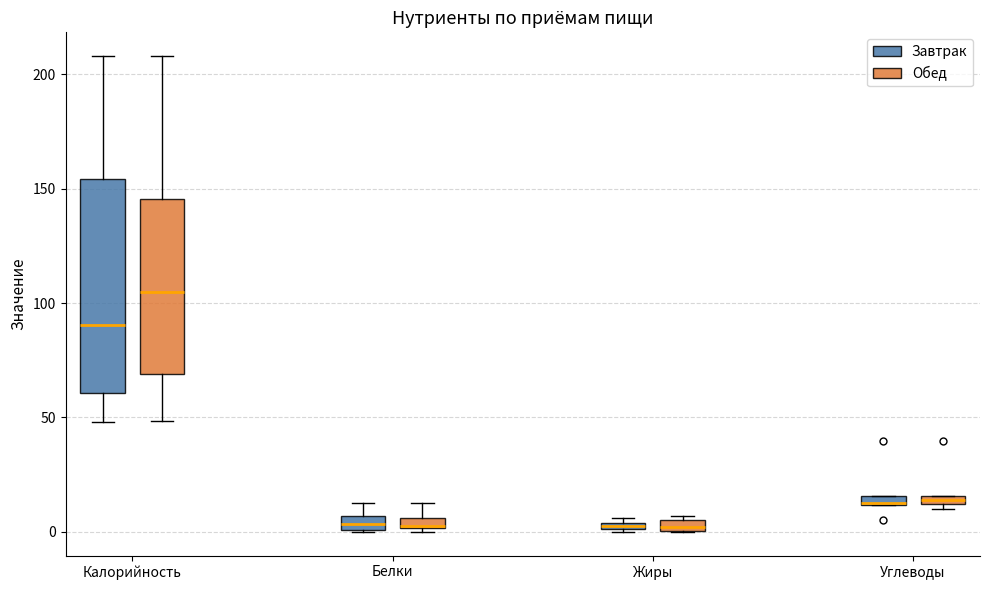

Which box is the tallest, from its lower edge to its upper edge?

Калорийность (Завтрак)